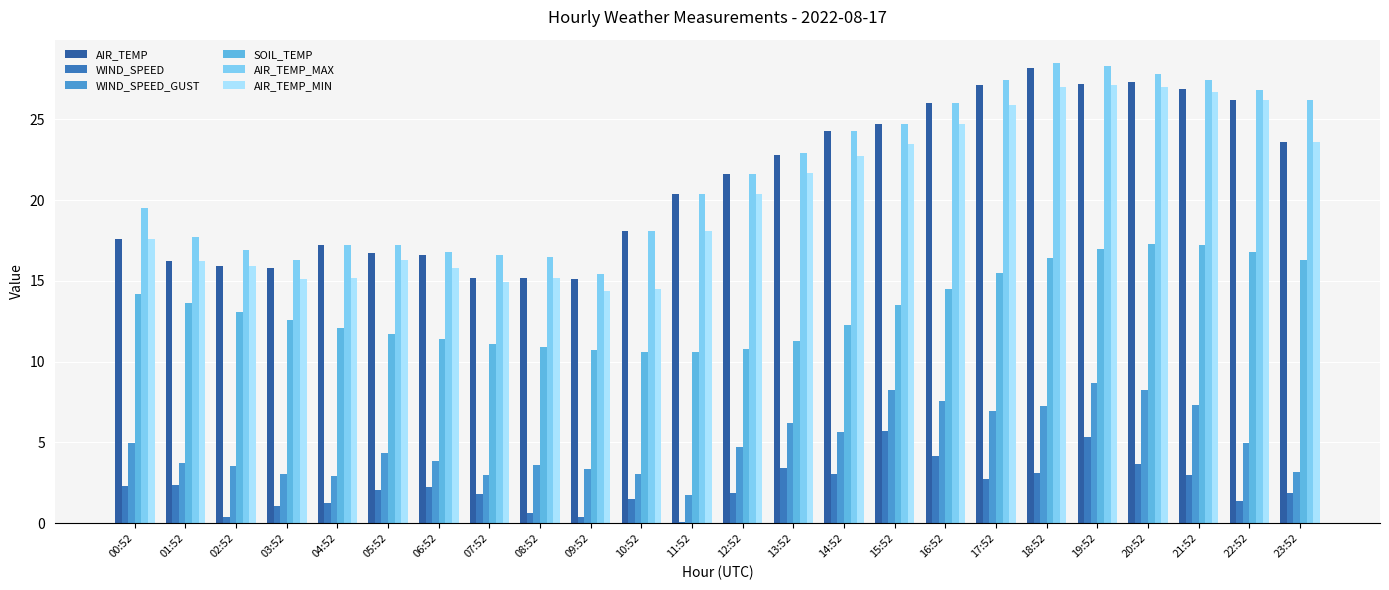

Which has a higher value, 02:52 or 19:52?

19:52